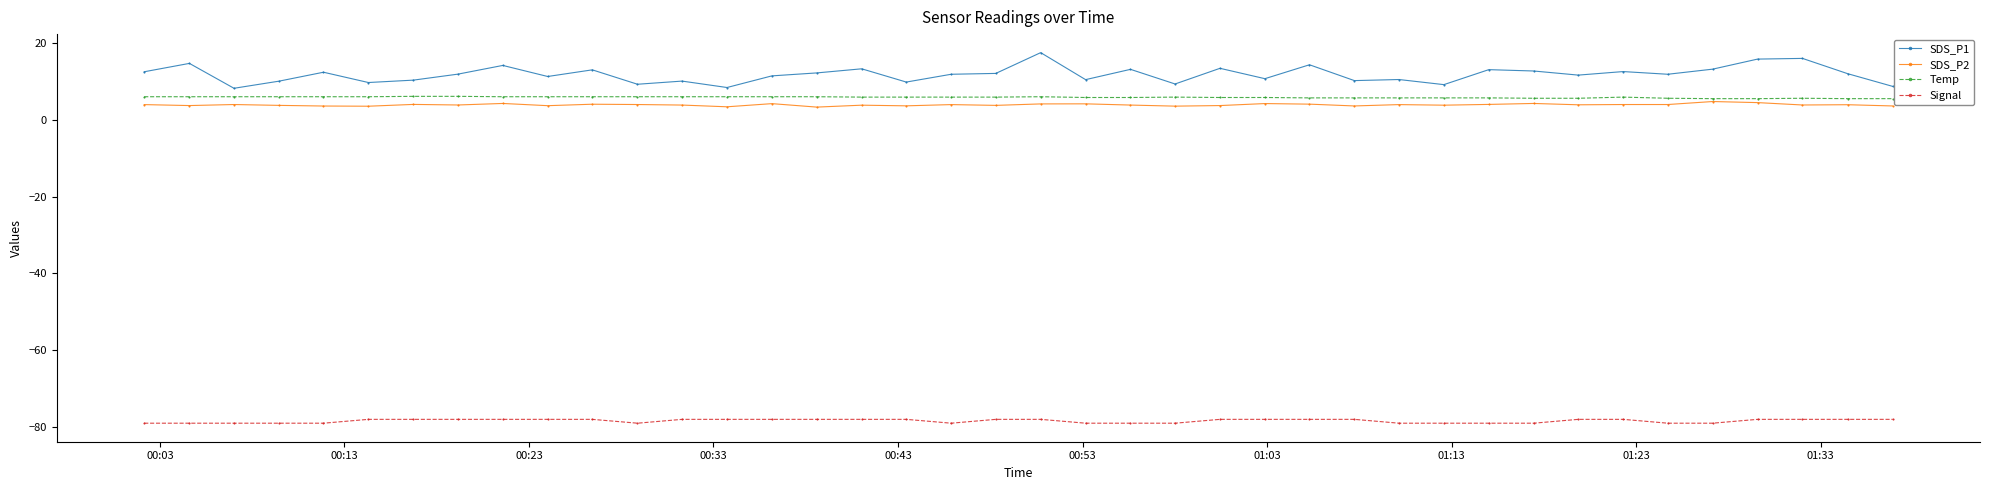

What is the value of the SDS_P1 point at the 40th from the left?

8.7